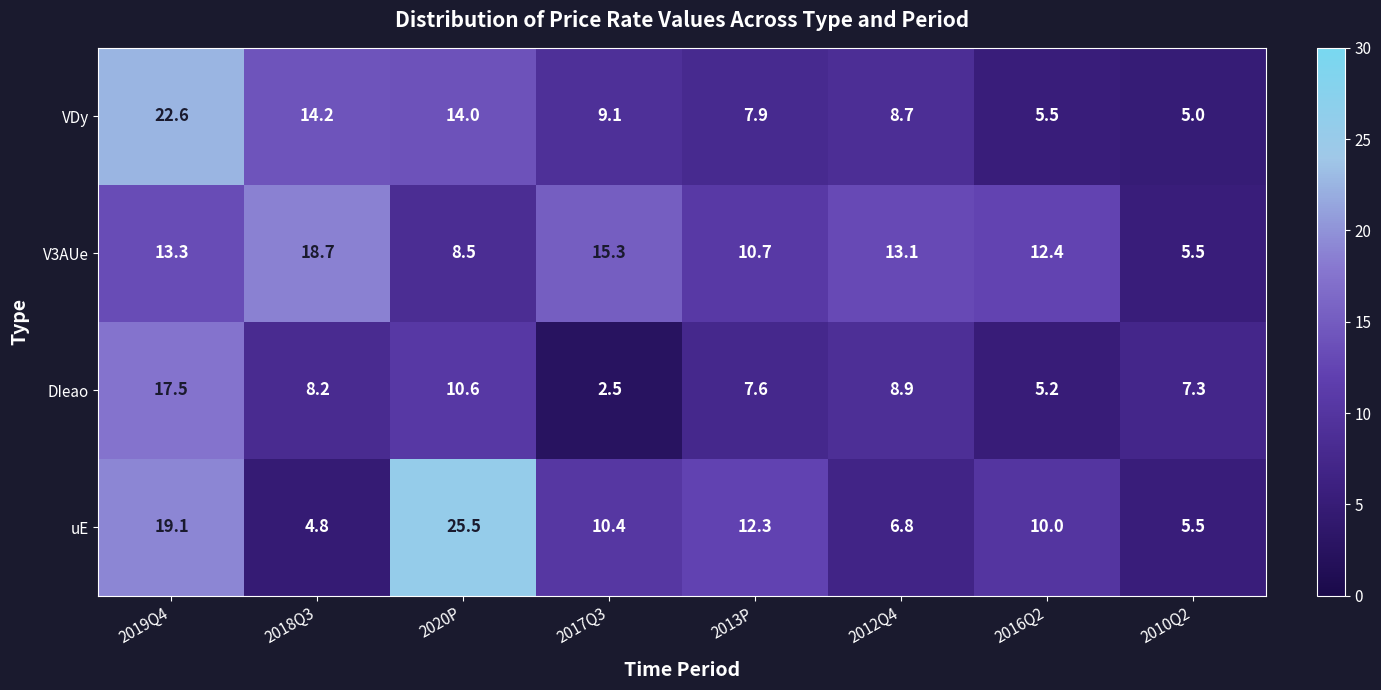

At which category does the chart reach its minimum across all series?

2017Q3